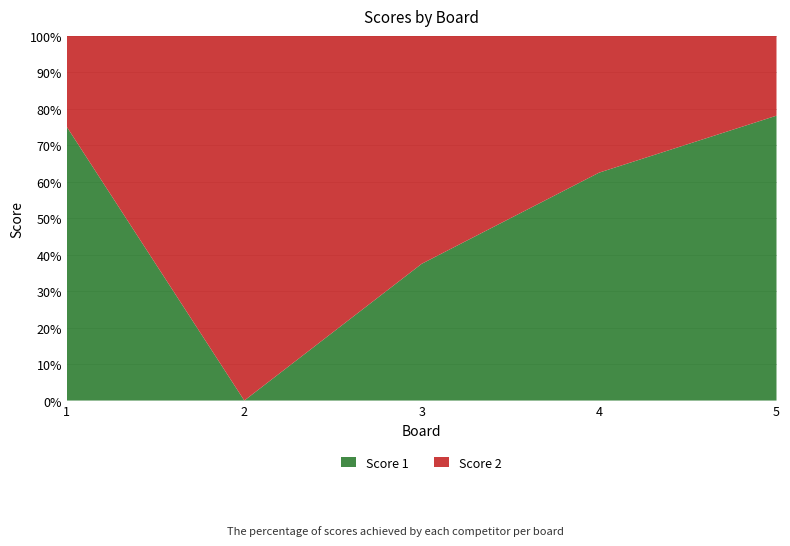

Reading left to right, extract all data points from this chart.

Score 1: 24	0	15	25	25
Score 2: 8	25	25	15	7